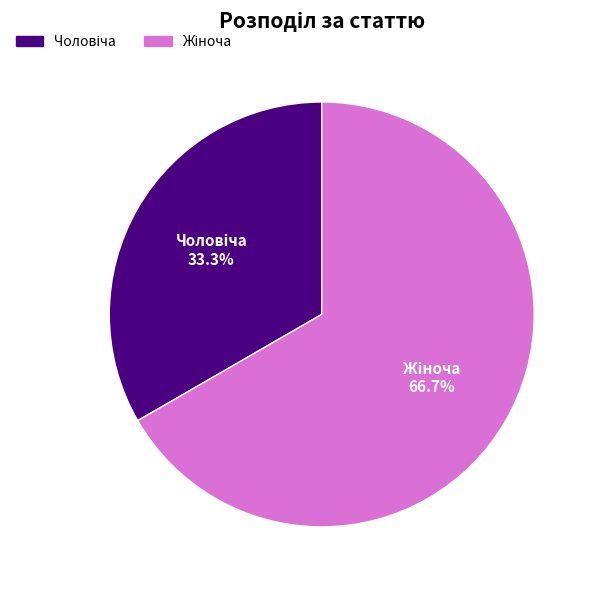

Does any single category account for the majority?

Yes